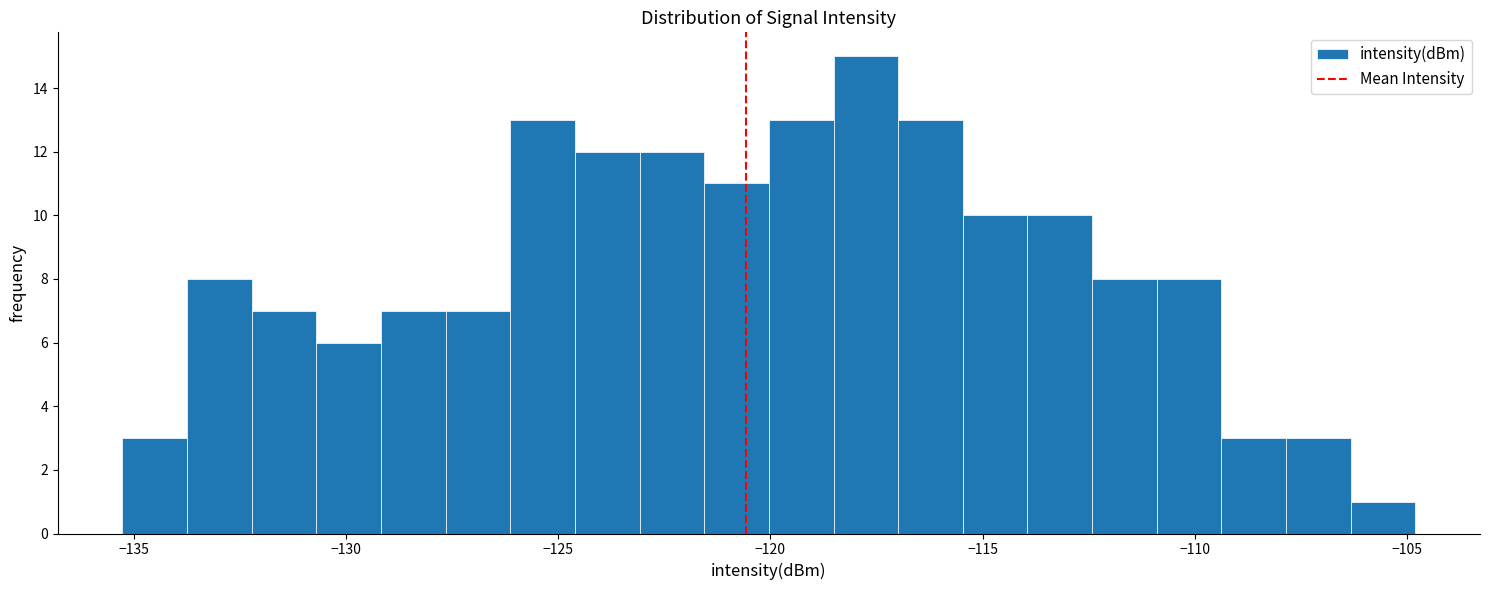

Around what value on the x-axis is the tallest bar? Give the approximate position of its centre, as read against the axis.

-117.5